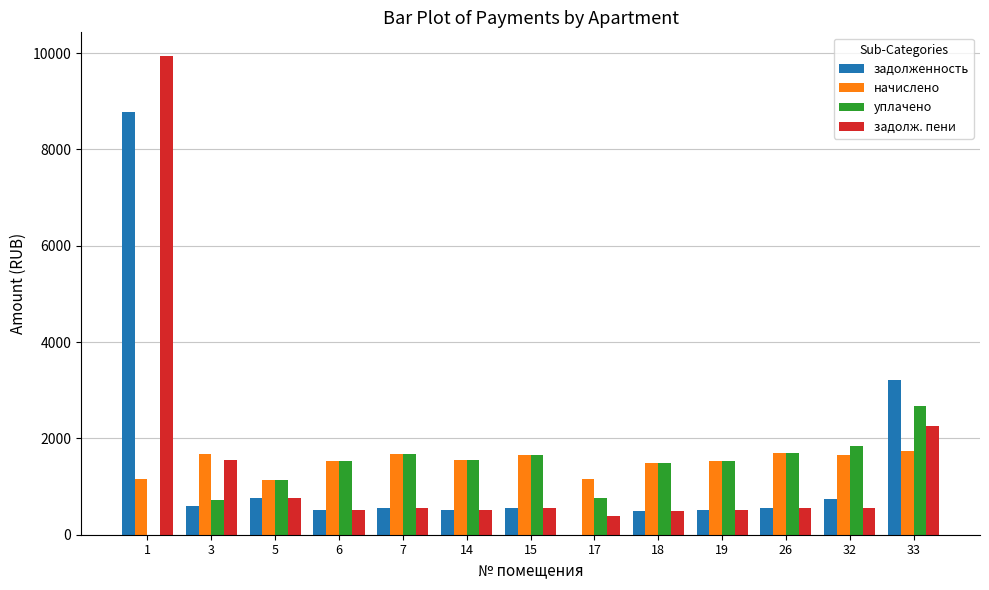

What is the maximum value shown in the chart?

9935.1